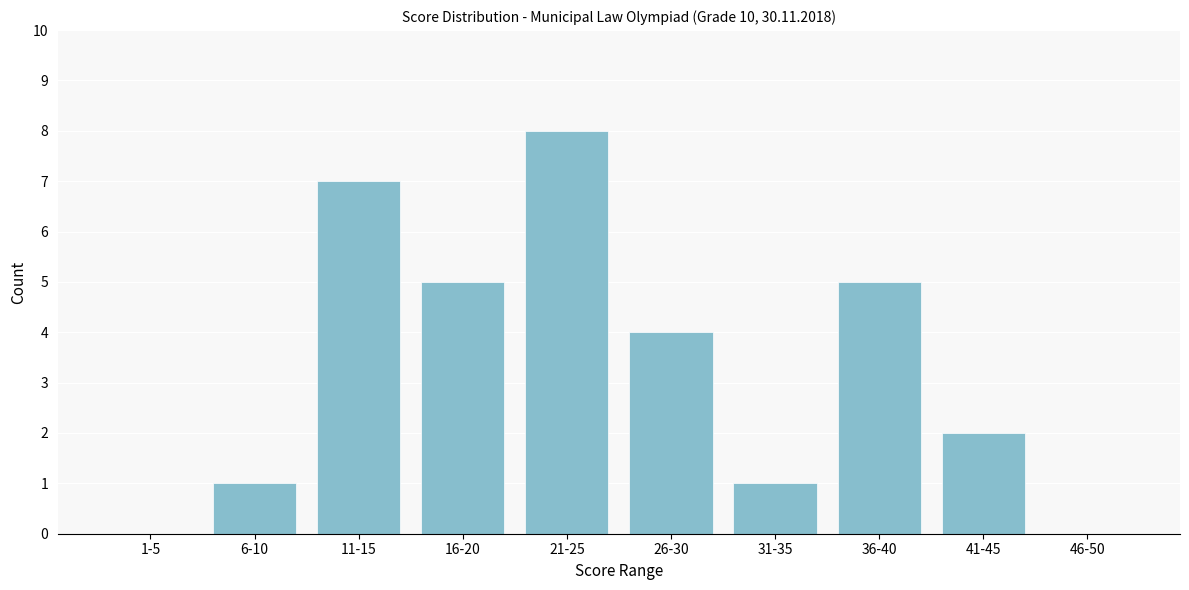

Reading right to left, what are all the values shown in this chart?

46-50=0	41-45=2	36-40=5	31-35=1	26-30=4	21-25=8	16-20=5	11-15=7	6-10=1	1-5=0